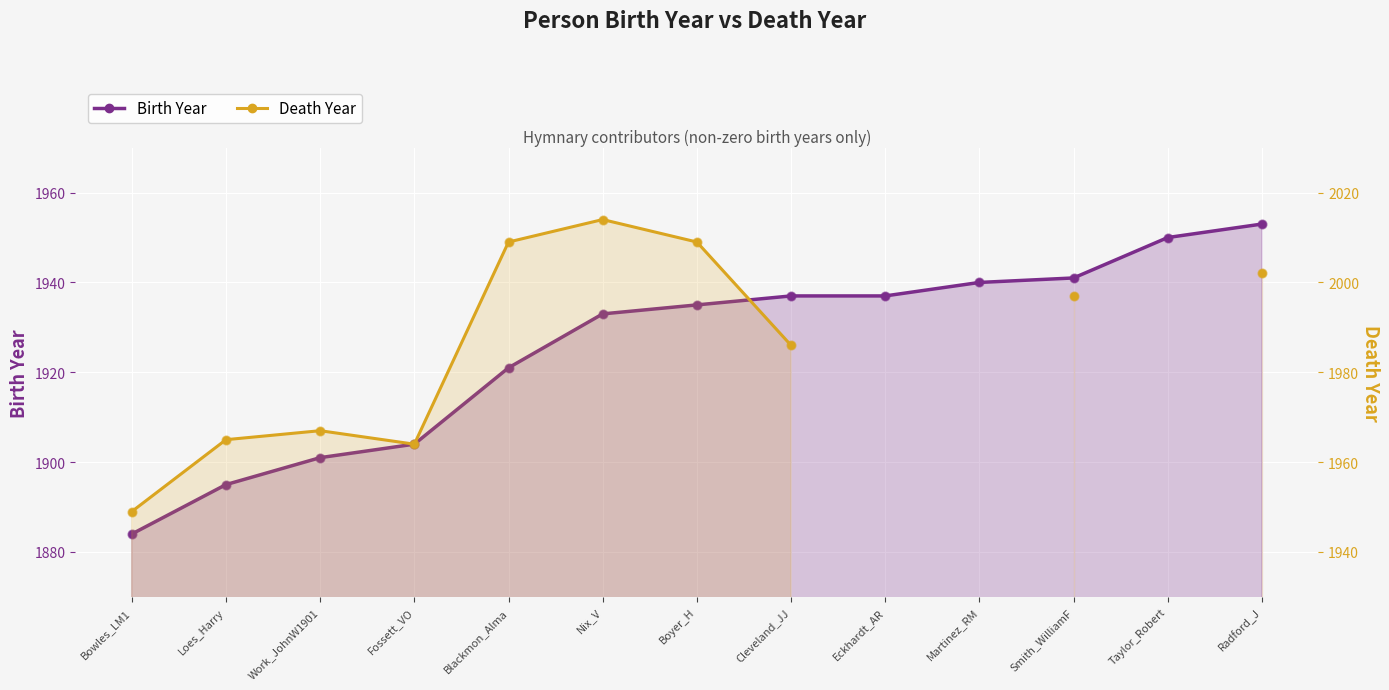

Which series contains the lowest Y value?

Birth Year